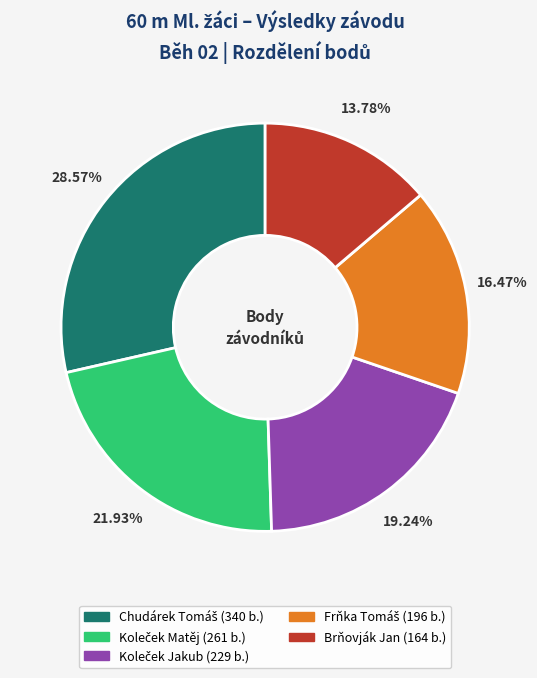

To the nearest percent, what is the average slice percentage?

20%